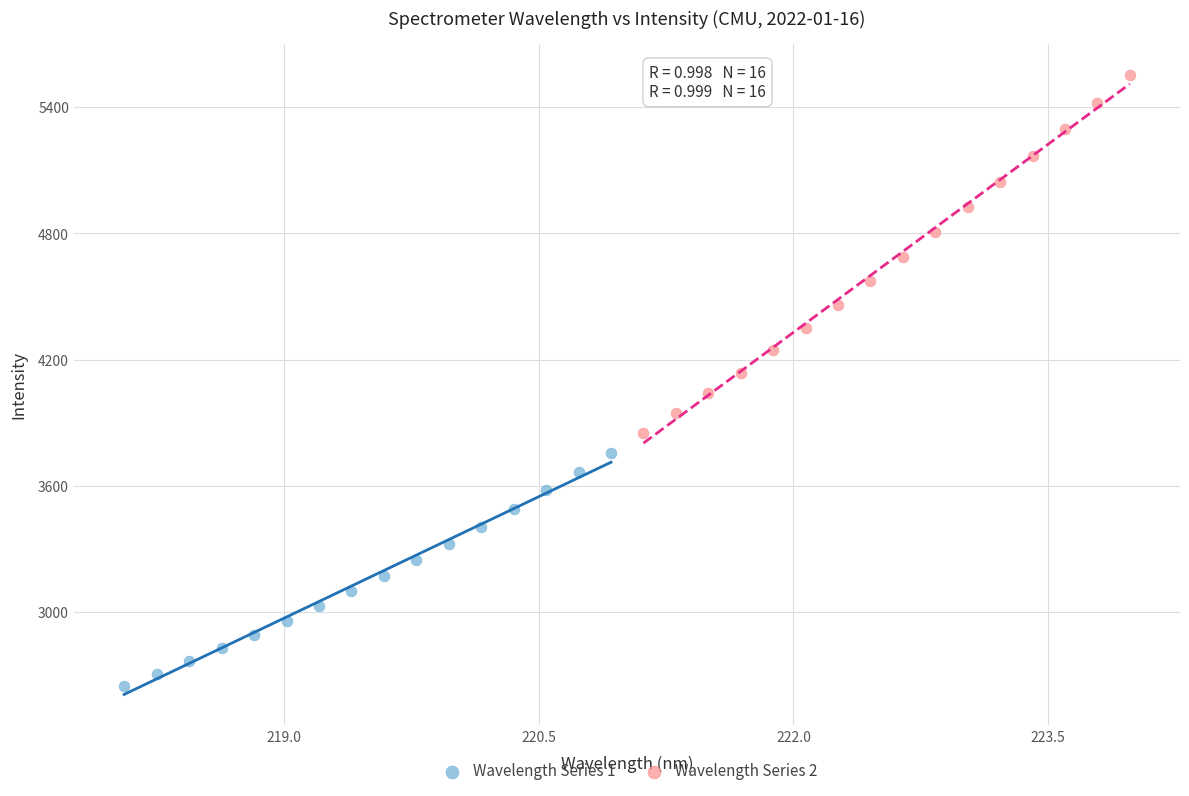

Which series reaches the minimum Y coordinate?

Wavelength Series 1